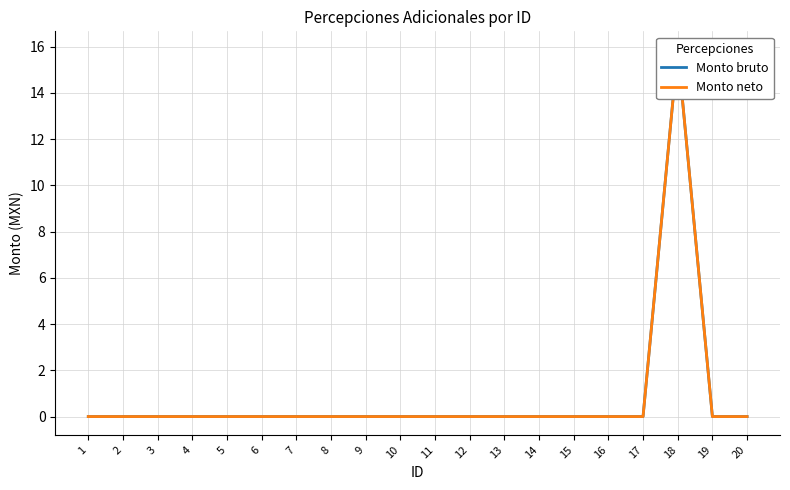

What is the average value of the Monto neto series?

0.8